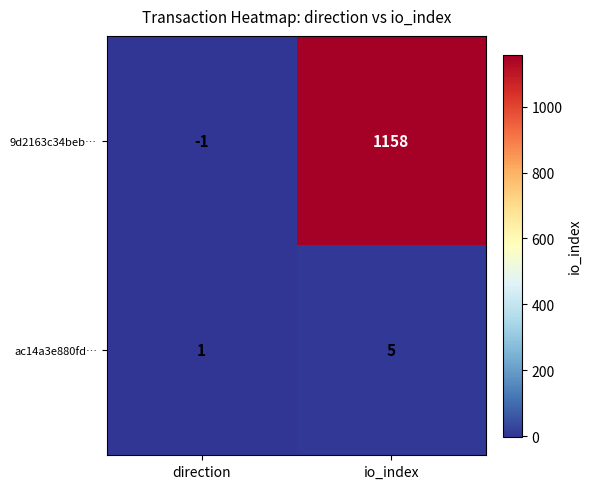

Rank the series by their average value, from lowest to highest.

ac14a3e880fd…, 9d2163c34beb…